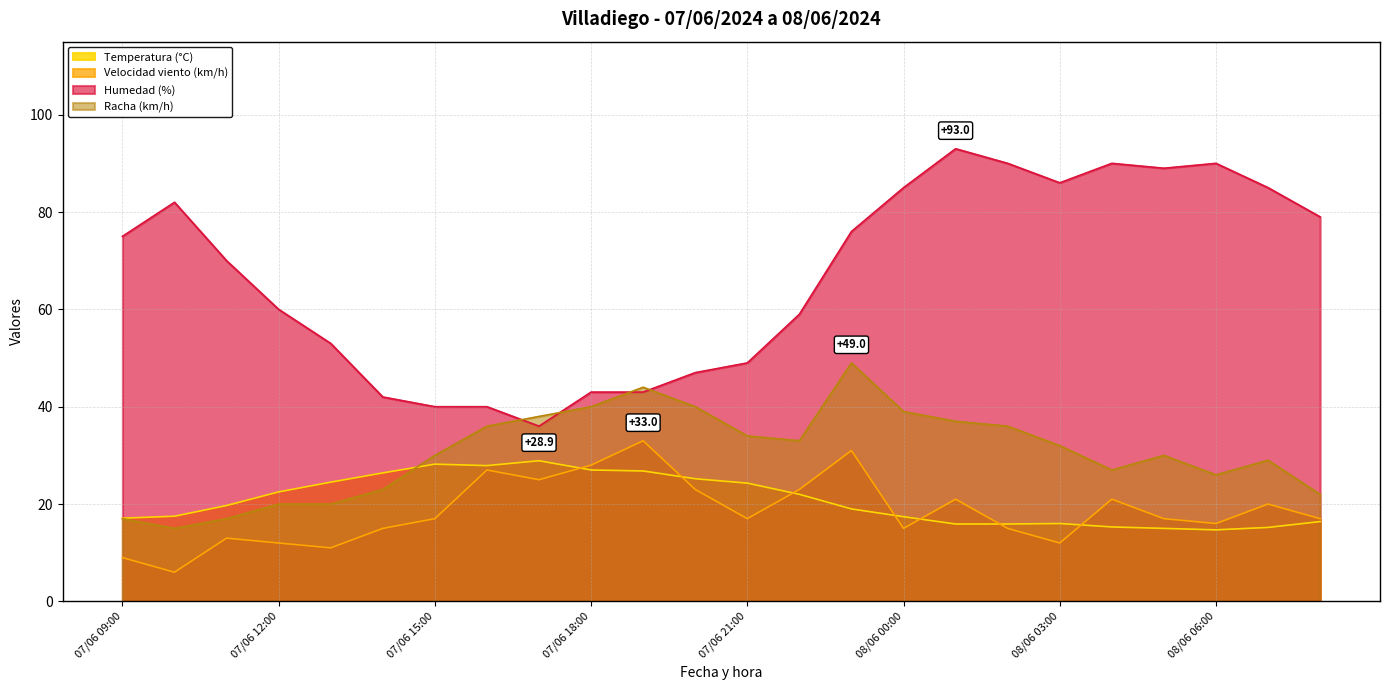

Reading right to left, transcribe all the data shown in this chart.

Temperatura (°C): 16.4	15.2	14.7	15.0	15.3	16.0	15.9	15.9	17.4	19.0	22.0	24.3	25.2	26.8	27.0	28.9	27.9	28.2	26.4	24.5	22.5	19.7	17.5	17.1
Velocidad viento (km/h): 17.0	20.0	16.0	17.0	21.0	12.0	15.0	21.0	15.0	31.0	23.0	17.0	23.0	33.0	28.0	25.0	27.0	17.0	15.0	11.0	12.0	13.0	6.0	9.0
Humedad (%): 79.0	85.0	90.0	89.0	90.0	86.0	90.0	93.0	85.0	76.0	59.0	49.0	47.0	43.0	43.0	36.0	40.0	40.0	42.0	53.0	60.0	70.0	82.0	75.0
Racha (km/h): 22.0	29.0	26.0	30.0	27.0	32.0	36.0	37.0	39.0	49.0	33.0	34.0	40.0	44.0	40.0	38.0	36.0	30.0	23.0	20.0	20.0	17.0	15.0	17.0